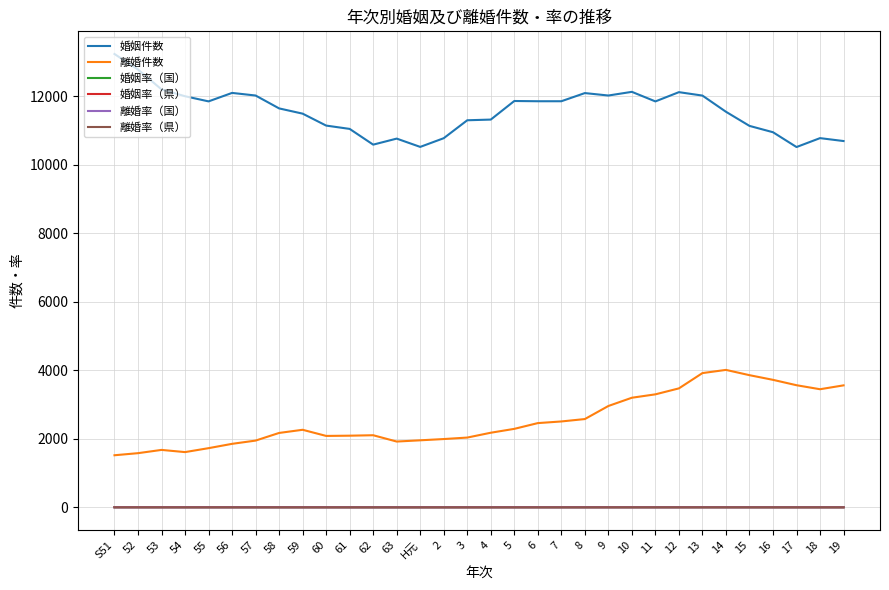

Between 53 and 3, which series saw the biggest shift?

婚姻件数